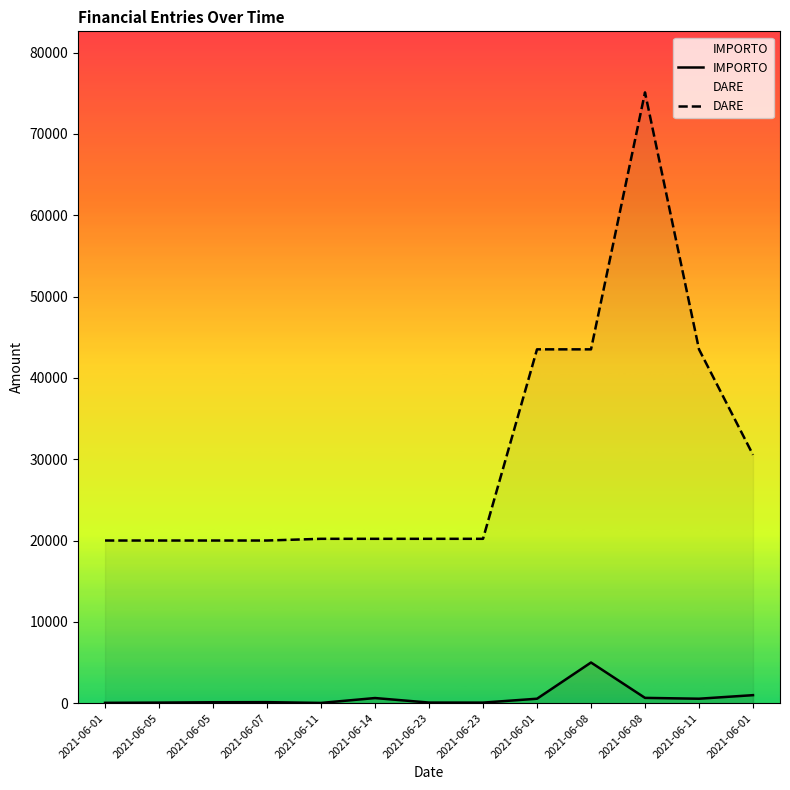

At which category does the chart reach its peak across all series?

2021-06-08